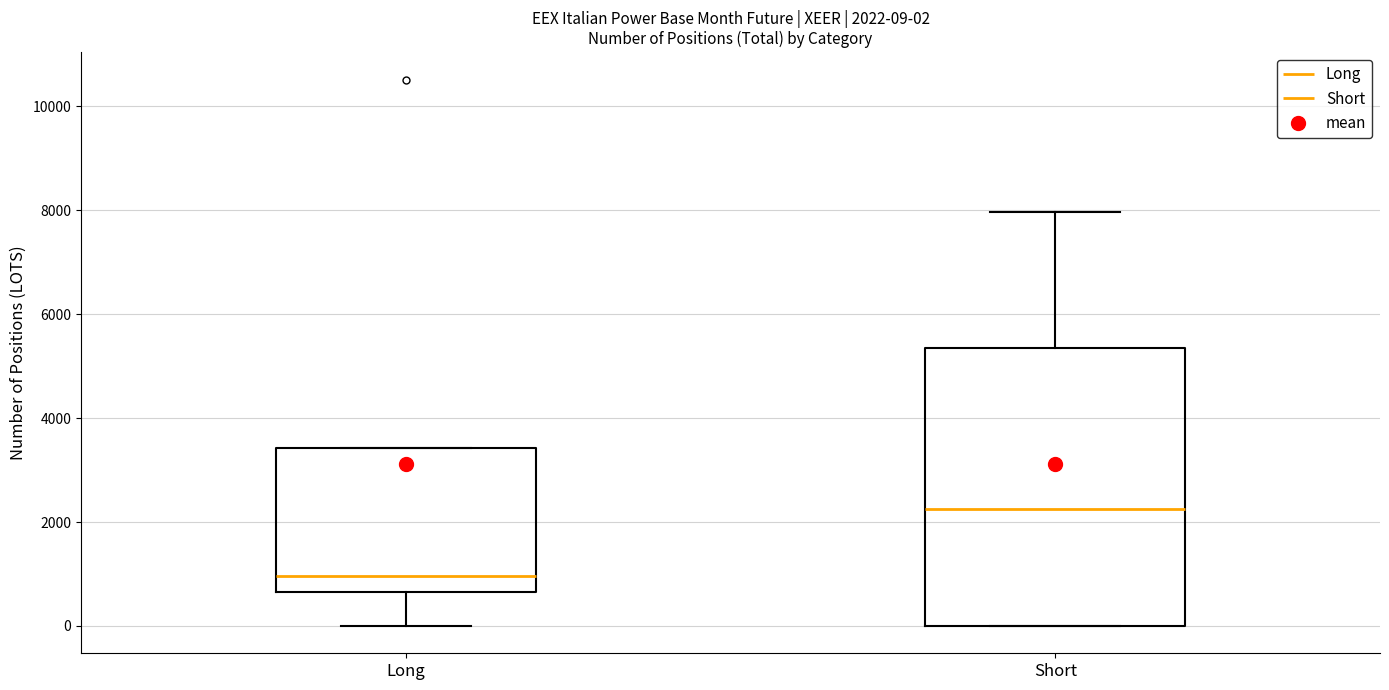

Which box has the highest median line?

Short